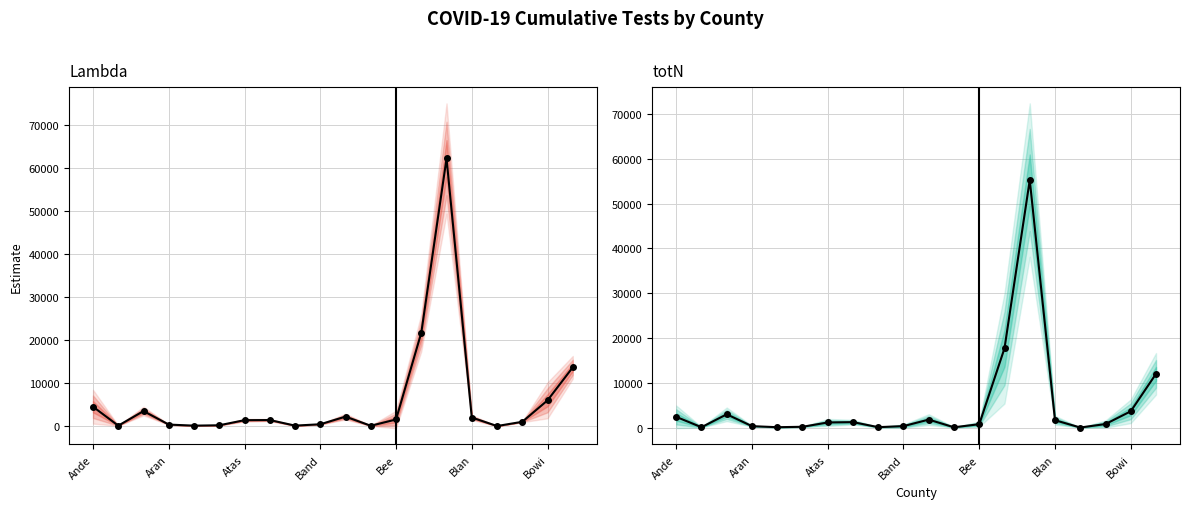

Reading right to left, extract all data points from this chart.

Lambda mean: 13655.7	5973.3	984.3	1.7	1981.0	62193.0	21673.7	1523.7	63.7	2188.3	414.3	96.7	1392.0	1362.3	178.0	90.3	338.3	3478.7	87.3	4489.0
totN mean: 11997.3	3628.0	773.0	1.0	1630.0	55294.7	17707.3	742.3	51.3	1767.3	316.3	78.3	1204.7	1128.3	163.3	71.7	304.7	2951.3	65.3	2380.0